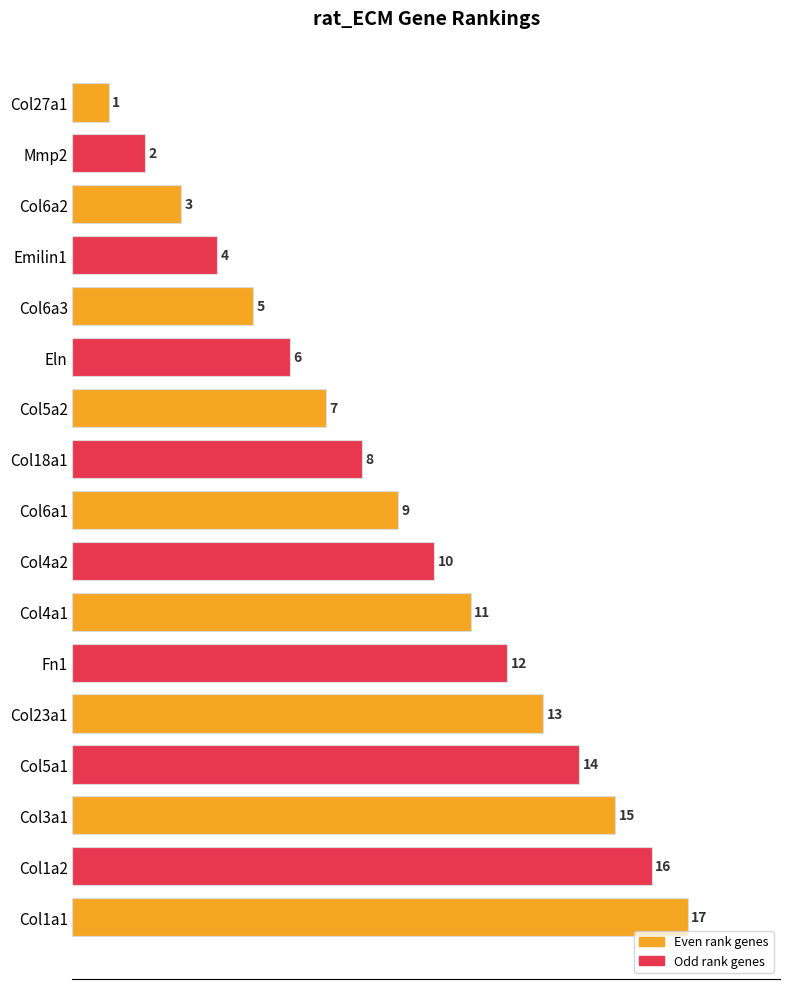

What is the sum of the values at Col1a2 and Col4a1?

27